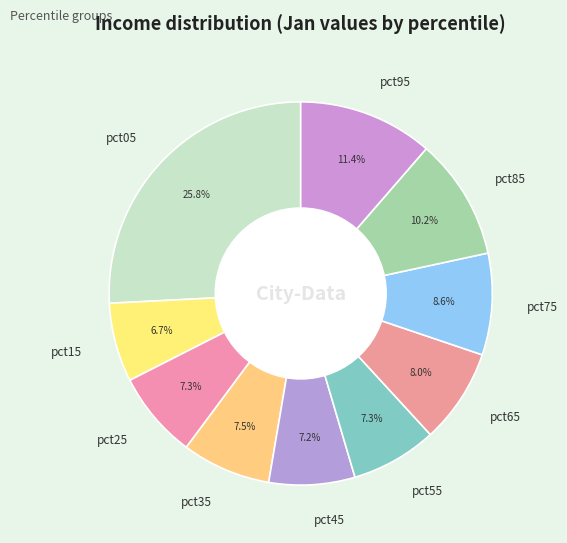

Does any single category account for the majority?

No